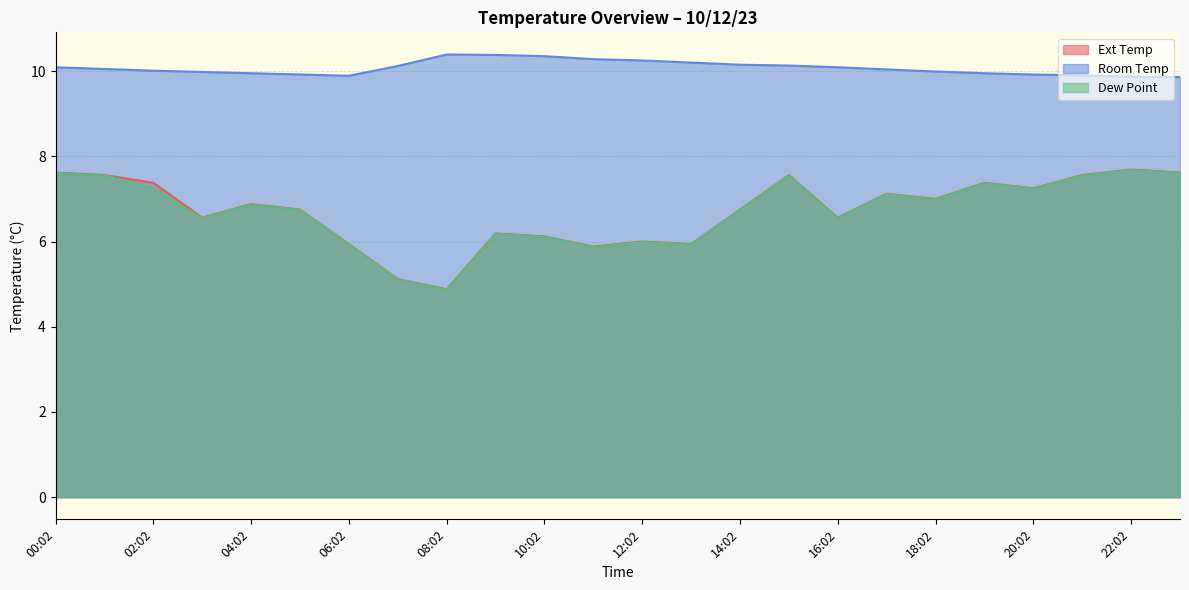

What is the maximum value for Ext Temp?

7.7